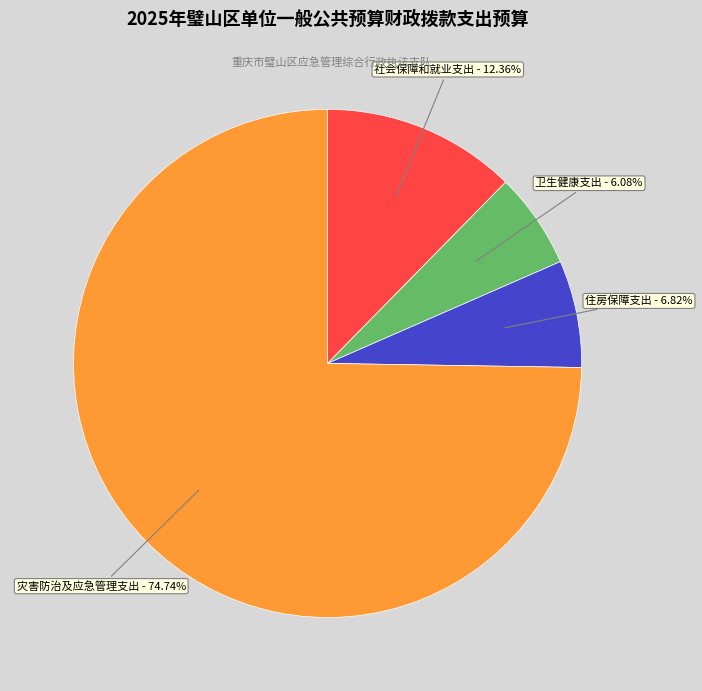

True or false: 住房保障支出 accounts for 1% of the total.

False